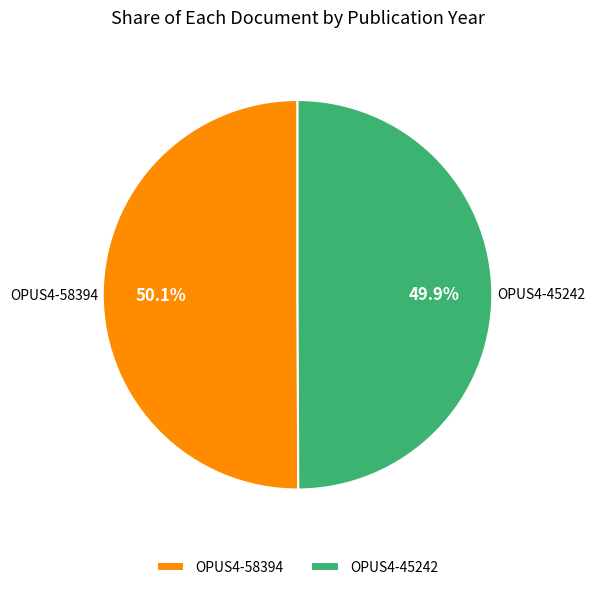

What percentage is the OPUS4-58394 slice, to the nearest percent?

50%